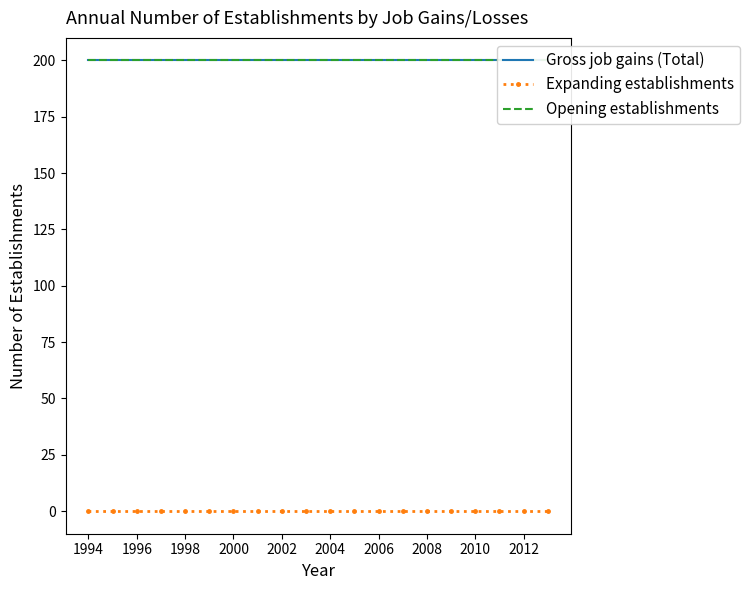

True or false: Opening establishments has more than 1 interior local peaks.

False